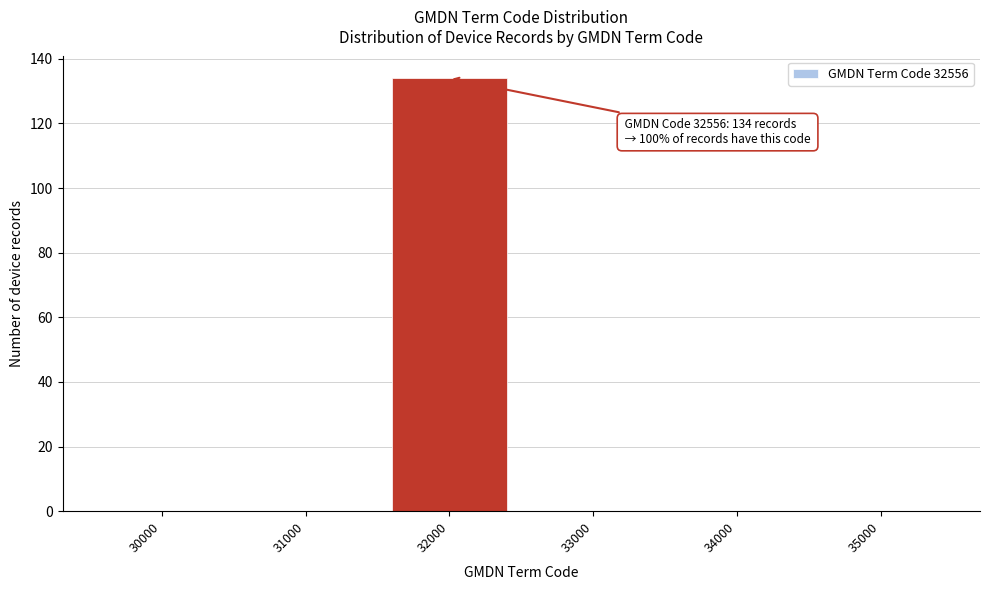

Reading left to right, list all the values displayed in this chart.

30000=0	31000=0	32000=134	33000=0	34000=0	35000=0